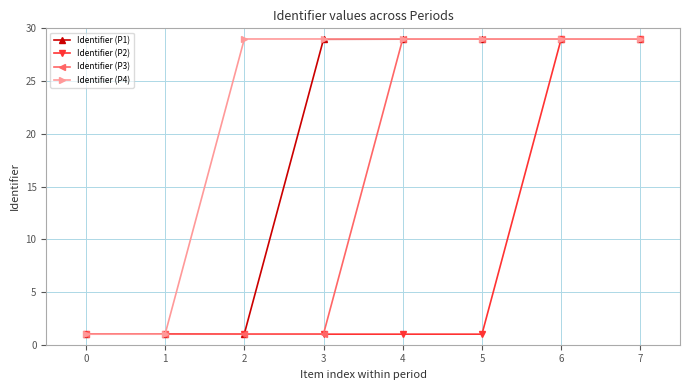

What is the difference between the maximum and minimum values in the Identifier (P3) series?

28.0